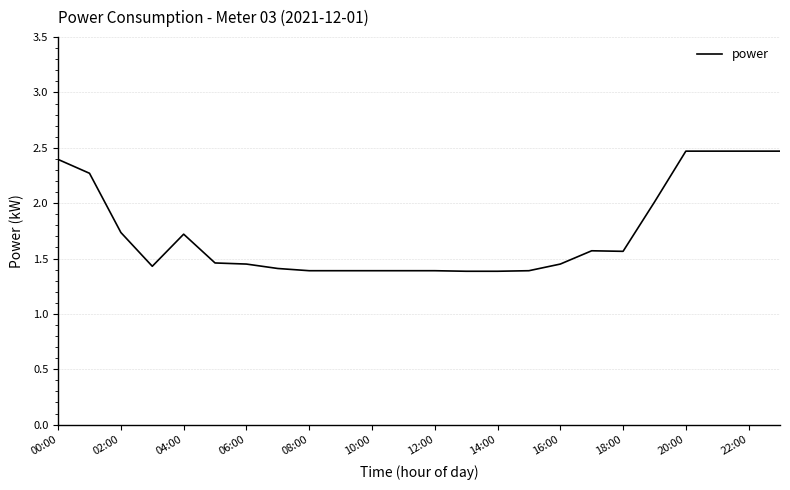

What is the maximum value shown in the chart?

2.5